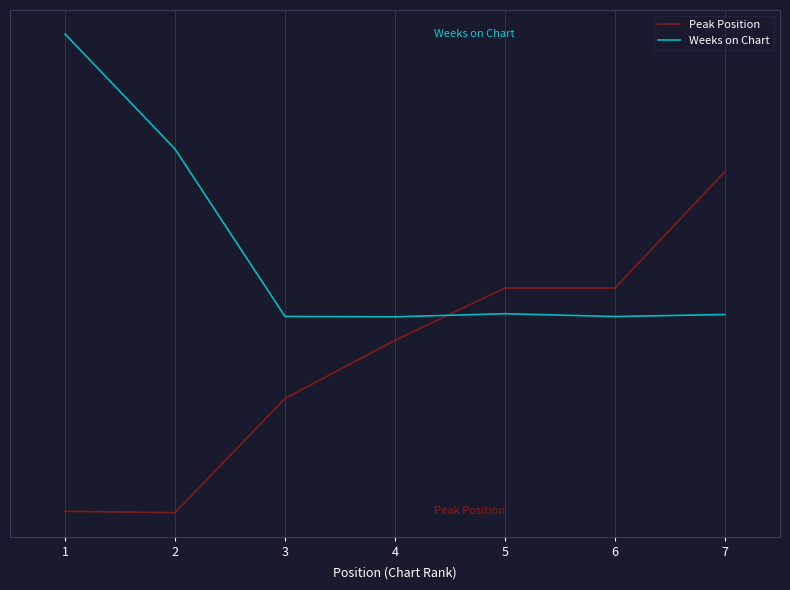

Does the chart display data point markers on the line(s)?

No